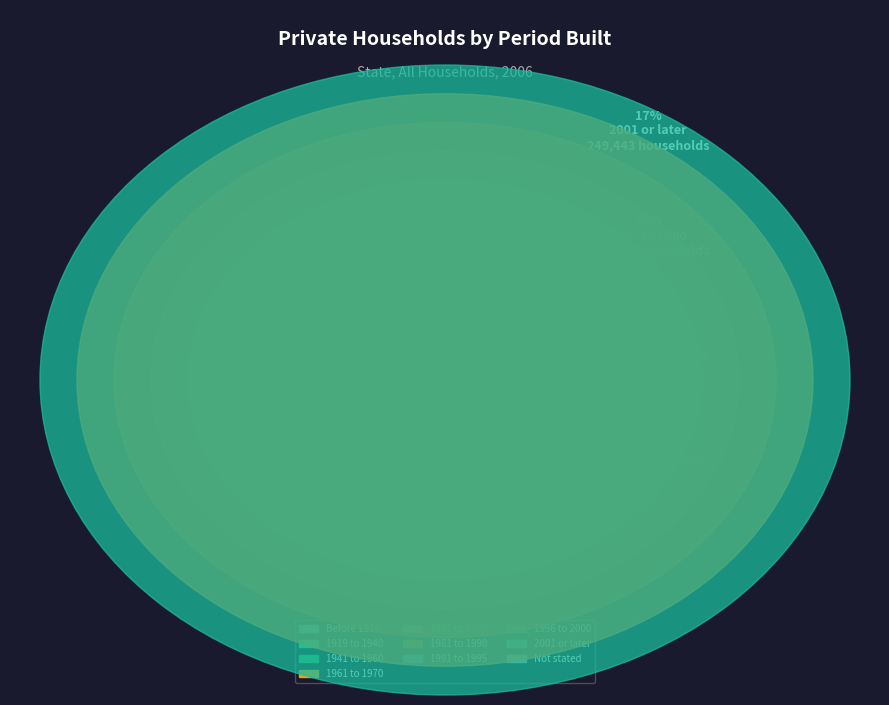

Is the sum of 1961 to 1970 and Before 1919 greater than half?

No